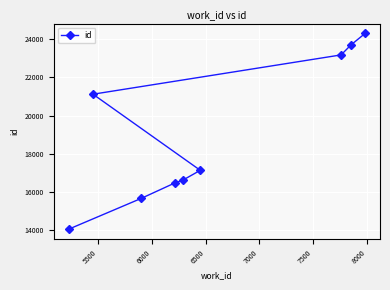

What is the value of the 1st point from the left?

14056